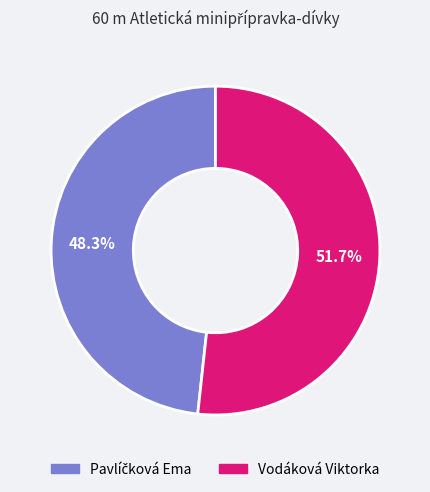

What portion of the pie excludes Vodáková Viktorka?

48.3%